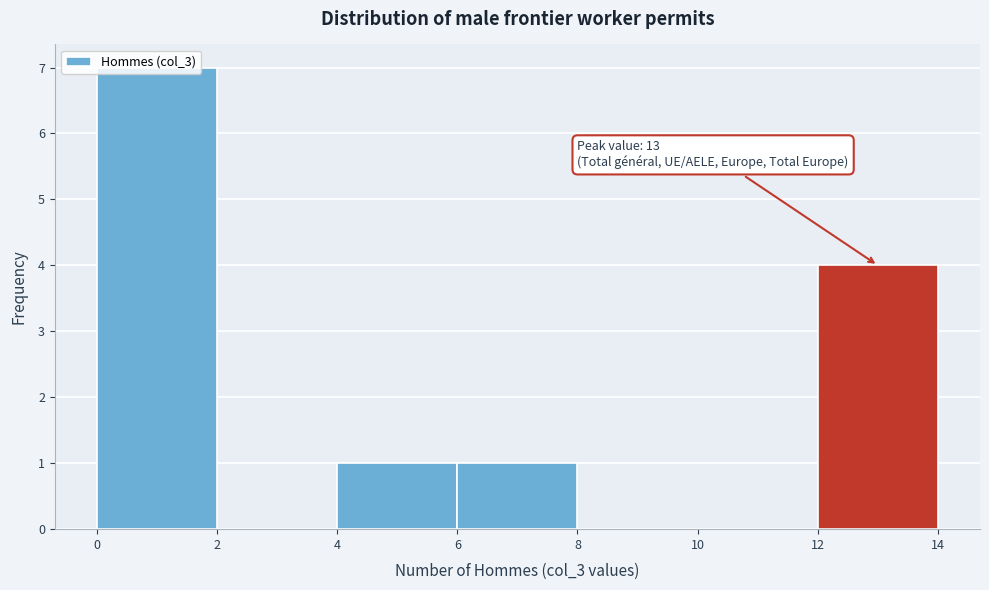

Which range on the x-axis has the tallest bar?

0 to 2